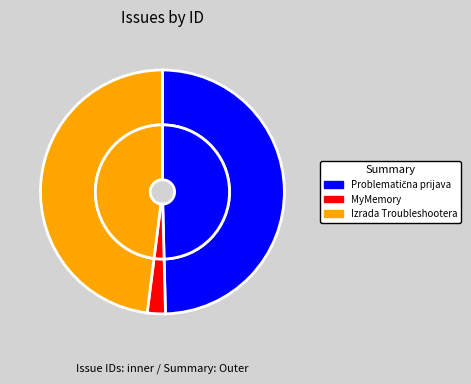

To the nearest percent, what is the difference between the largest and smallest slice percentages?

47%